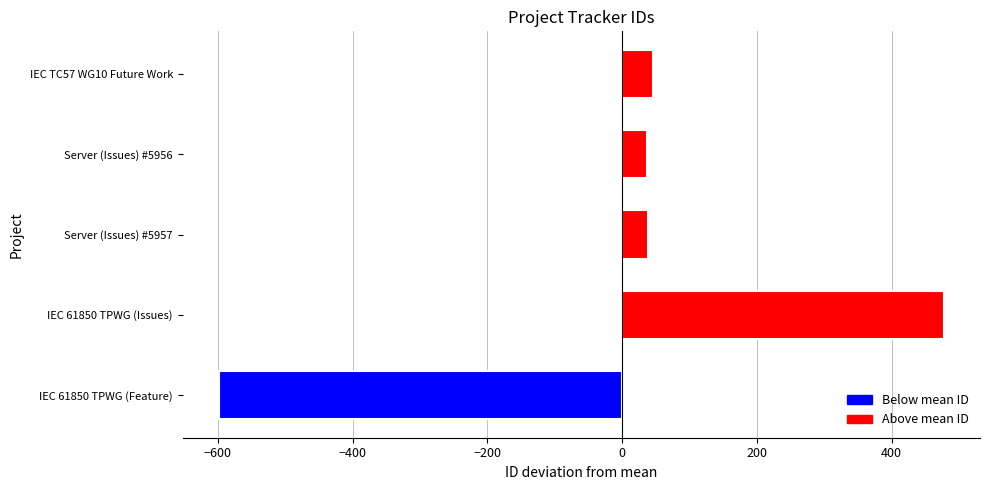

Which label corresponds to the smallest value in the chart?

IEC 61850 TPWG (Feature)